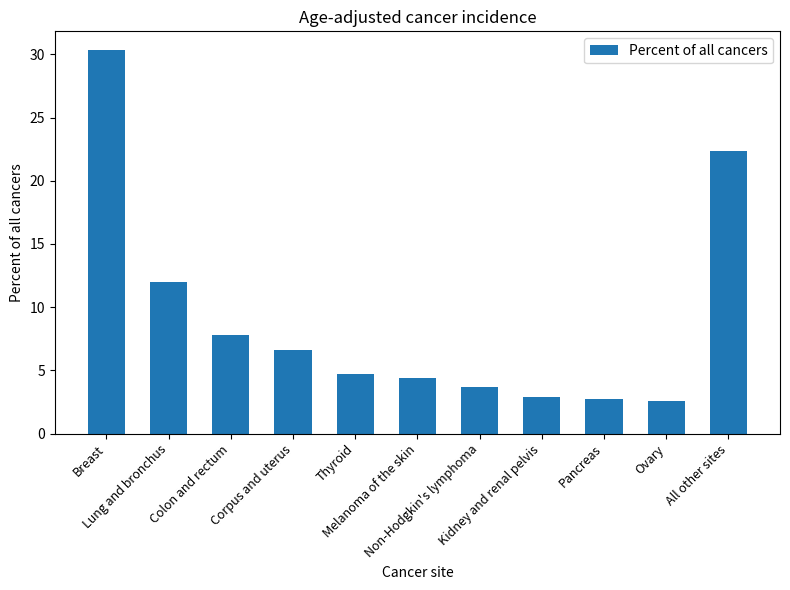

Is it true that the value at Corpus and uterus is 6.6?

True